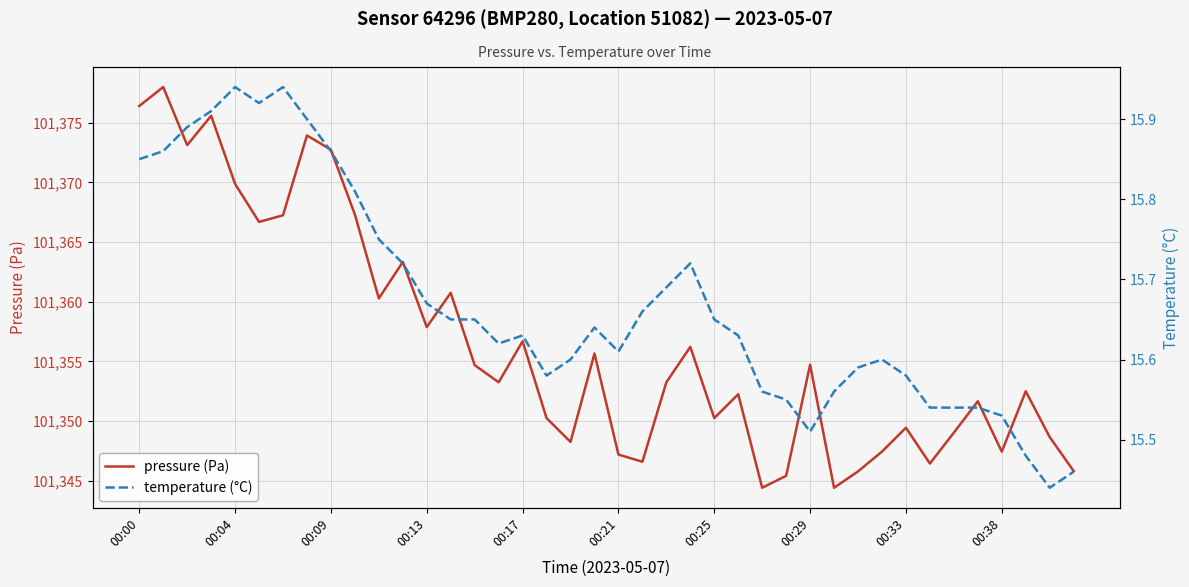

True or false: temperature (°C) and pressure (Pa) cross at least once.

False